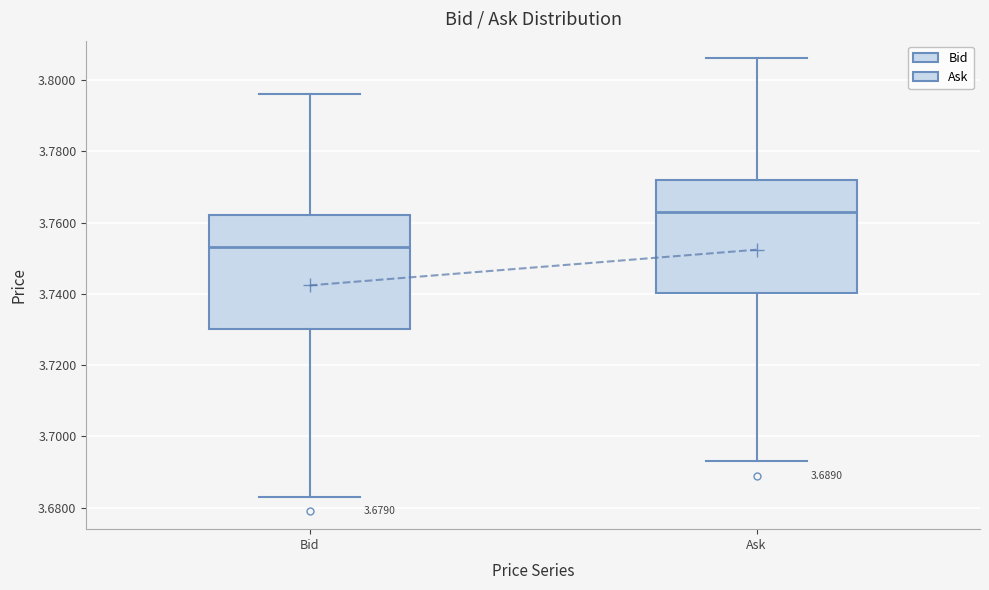

Reading left to right, read every box against the y-axis: the position of its median line, the range the box covers, and the ends of its whiskers. The values are not printed on the chart, so give them approximately, as read against the axis.

Bid: median 3.754, box 3.730 to 3.762, whiskers 3.684 to 3.796
Ask: median 3.764, box 3.740 to 3.772, whiskers 3.694 to 3.806